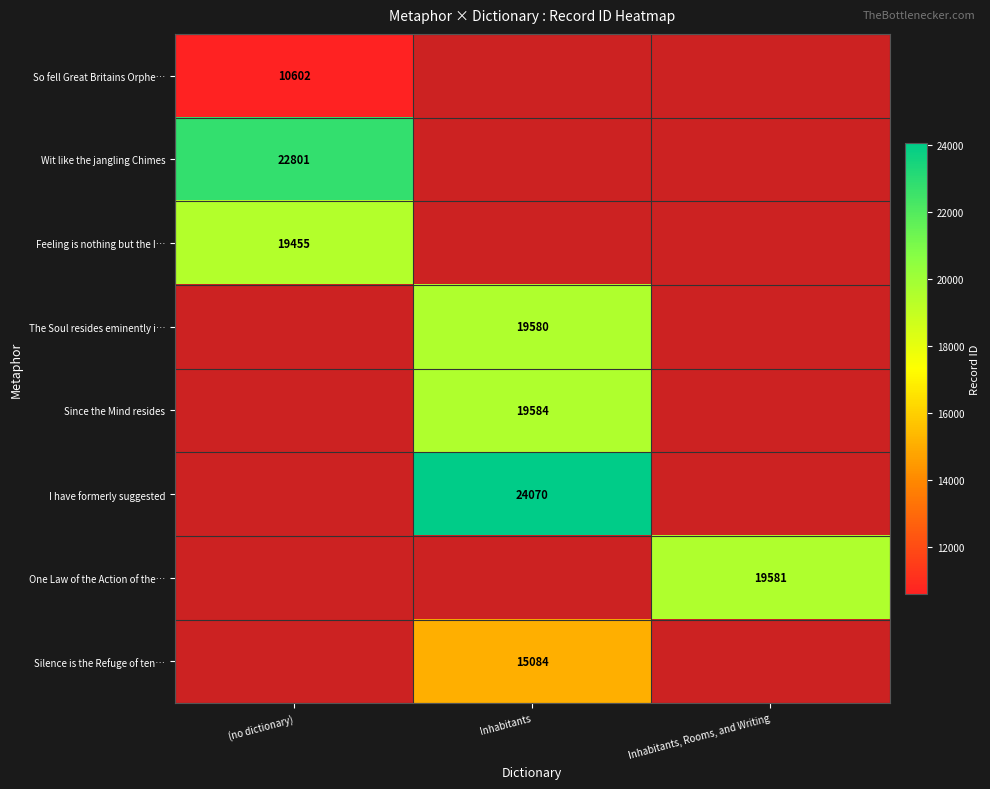

What is the minimum value shown in the chart?

10602.0